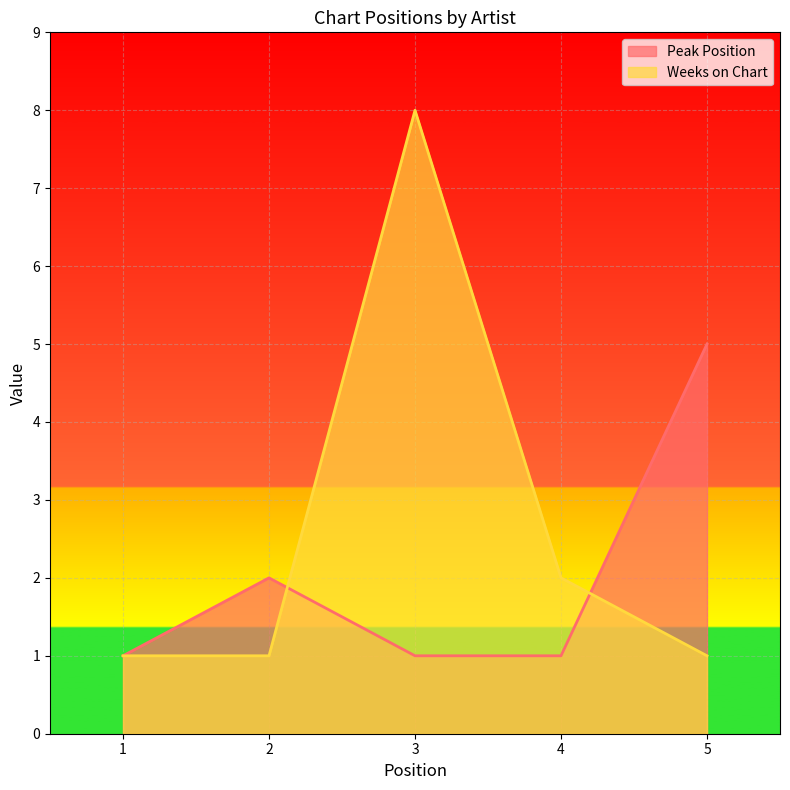

In Weeks on Chart, how many points are higher than both neighbors (excluding endpoints)?

1